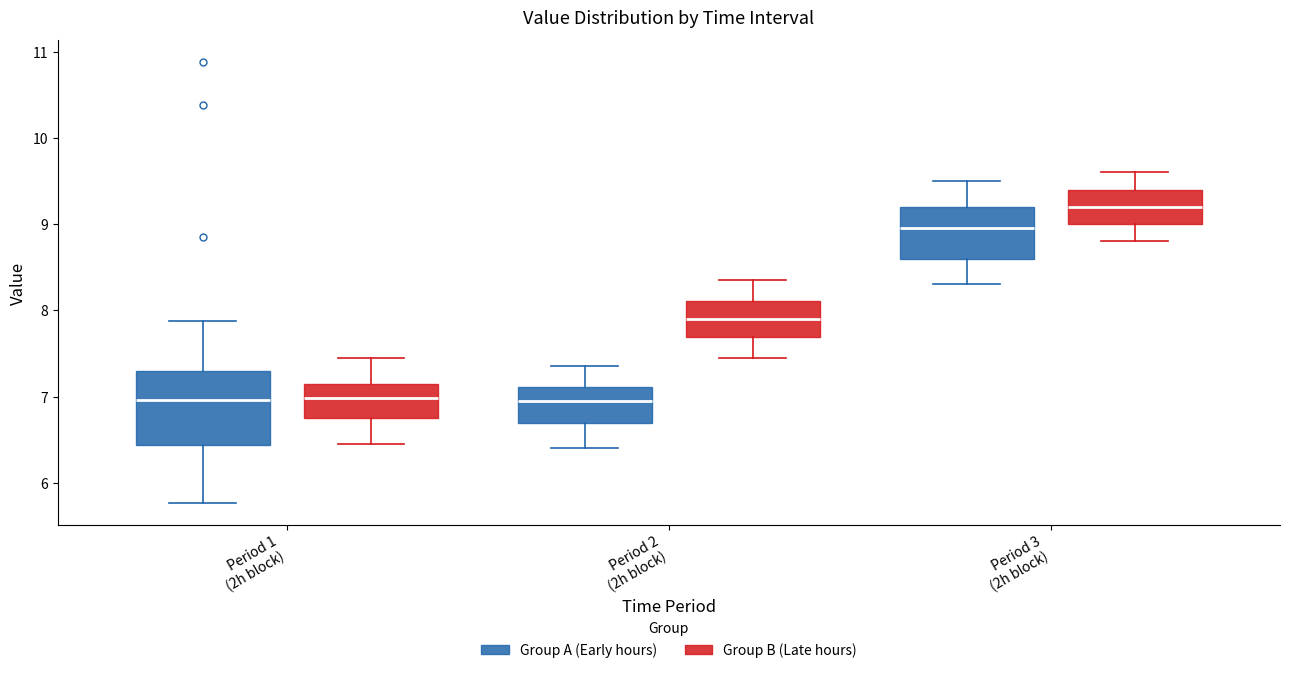

Reading left to right, read every box against the y-axis: the position of its median line, the range the box covers, and the ends of its whiskers. The values are not printed on the chart, so give them approximately, as read against the axis.

Period 1 (2h block) (Group A (Early hours)): median 7.0, box 6.4 to 7.3, whiskers 5.8 to 7.9
Period 1 (2h block) (Group B (Late hours)): median 7.0, box 6.8 to 7.2, whiskers 6.5 to 7.5
Period 2 (2h block) (Group A (Early hours)): median 7.0, box 6.7 to 7.1, whiskers 6.4 to 7.4
Period 2 (2h block) (Group B (Late hours)): median 7.9, box 7.7 to 8.1, whiskers 7.5 to 8.4
Period 3 (2h block) (Group A (Early hours)): median 9.0, box 8.6 to 9.2, whiskers 8.3 to 9.5
Period 3 (2h block) (Group B (Late hours)): median 9.2, box 9.0 to 9.4, whiskers 8.8 to 9.6